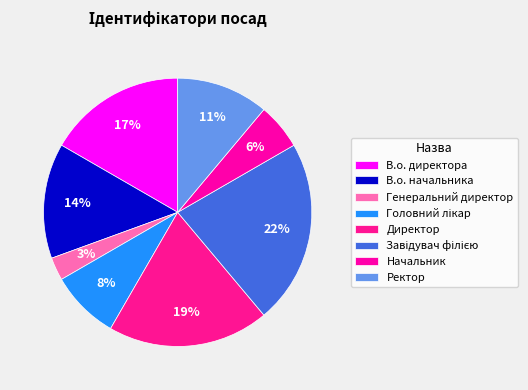

How many segments does this pie chart have?

8